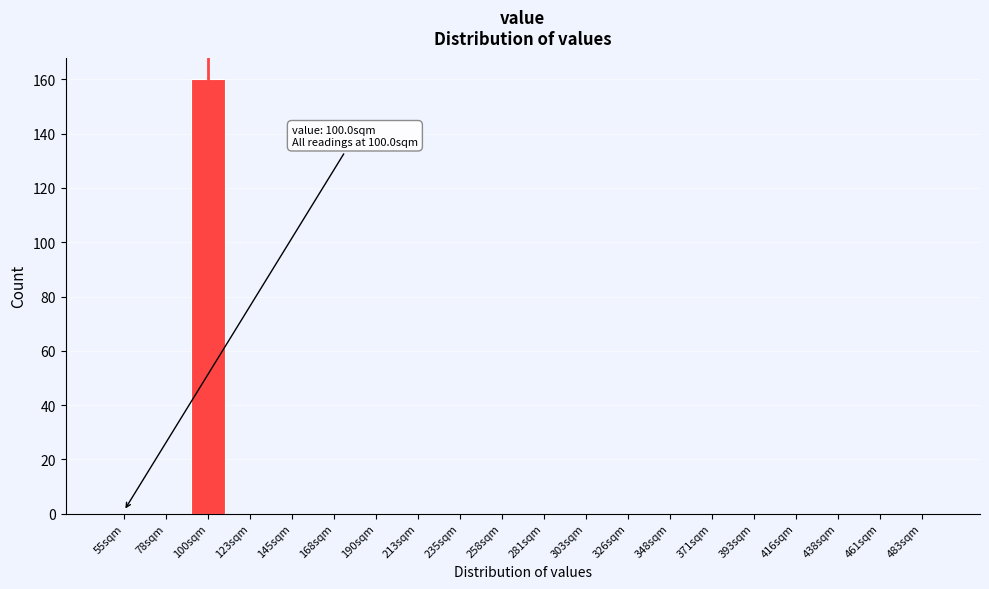

Reading left to right, what are all the values shown in this chart?

55sqm=0	78sqm=0	100sqm=160	123sqm=0	145sqm=0	168sqm=0	190sqm=0	213sqm=0	235sqm=0	258sqm=0	281sqm=0	303sqm=0	326sqm=0	348sqm=0	371sqm=0	393sqm=0	416sqm=0	438sqm=0	461sqm=0	483sqm=0